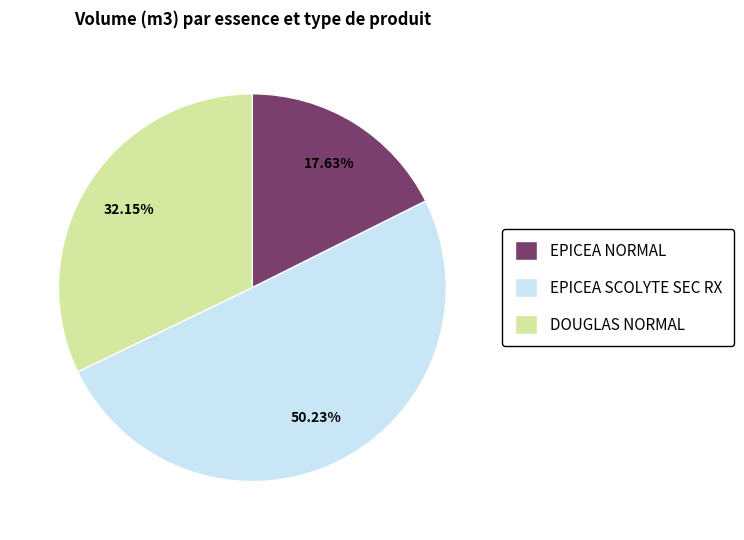

Which slice represents more than half of the pie?

EPICEA SCOLYTE SEC RX